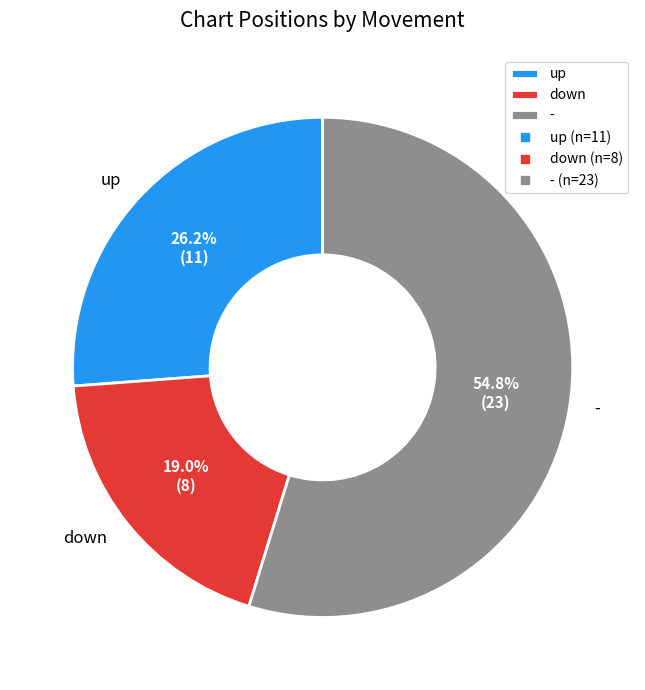

What percentage is NOT represented by -?

45.2%